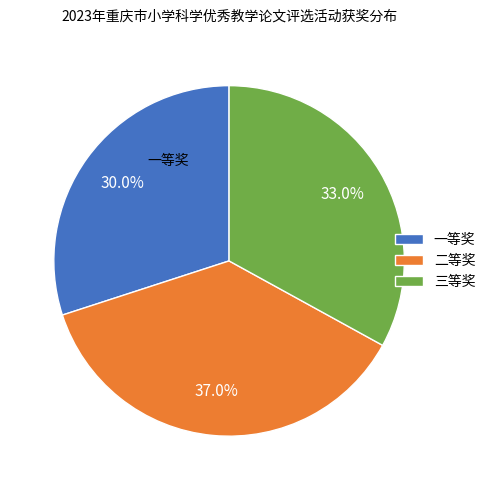

What percentage is NOT represented by 二等奖?

63.0%